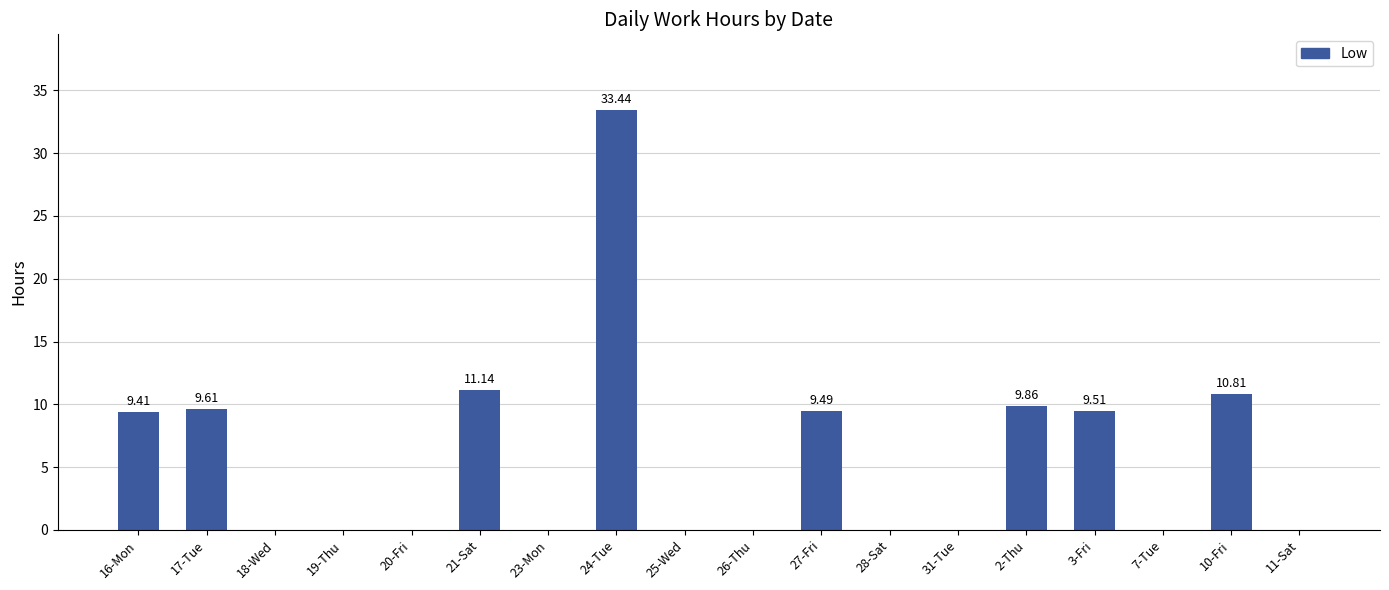

True or false: the data shows -20.3 at 19-Thu.

False